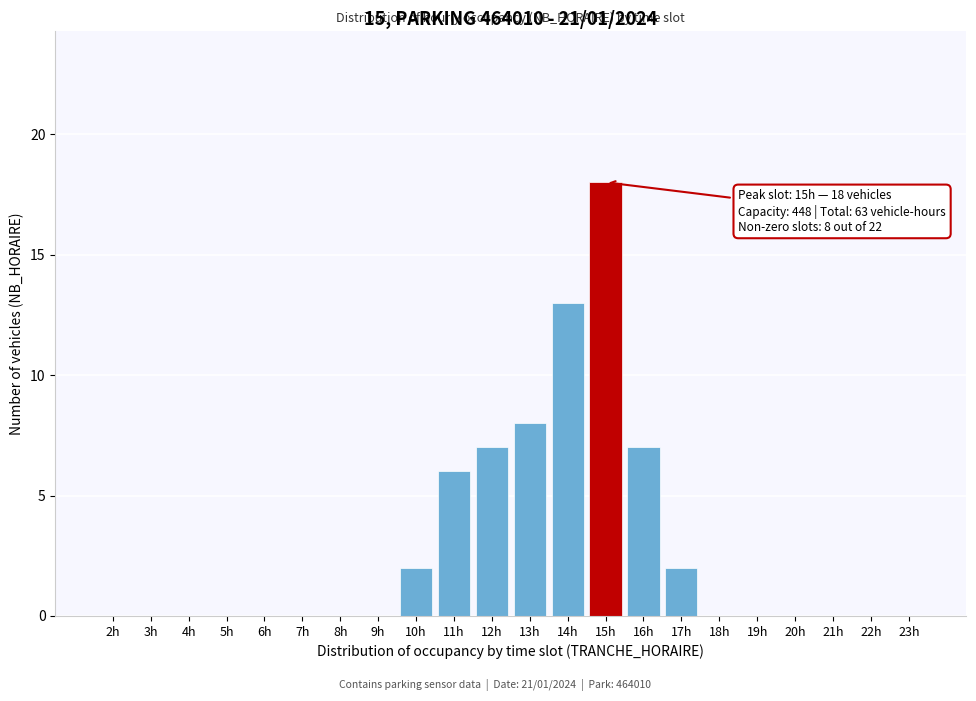

Reading left to right, list all the values displayed in this chart.

2h=0	3h=0	4h=0	5h=0	6h=0	7h=0	8h=0	9h=0	10h=2	11h=6	12h=7	13h=8	14h=13	15h=18	16h=7	17h=2	18h=0	19h=0	20h=0	21h=0	22h=0	23h=0